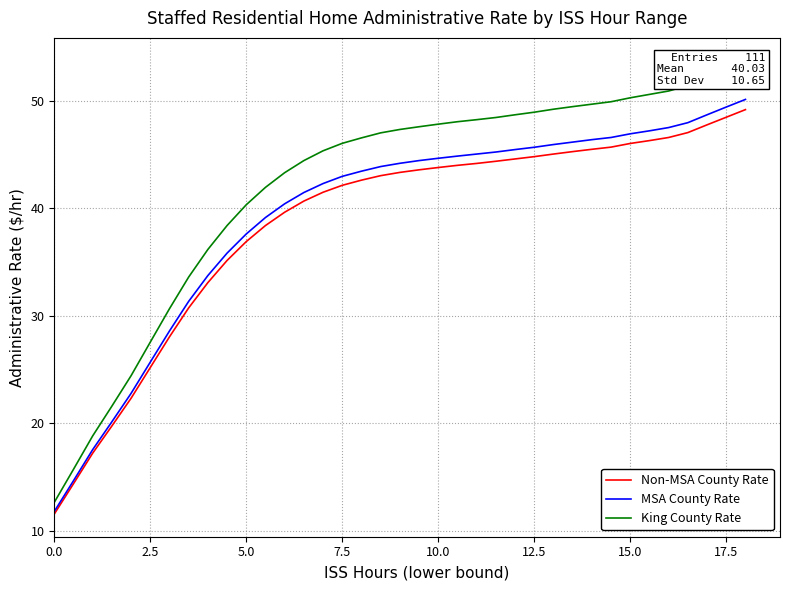

The Non-MSA County Rate series shows 44.8 at 12.5. True or false?

True